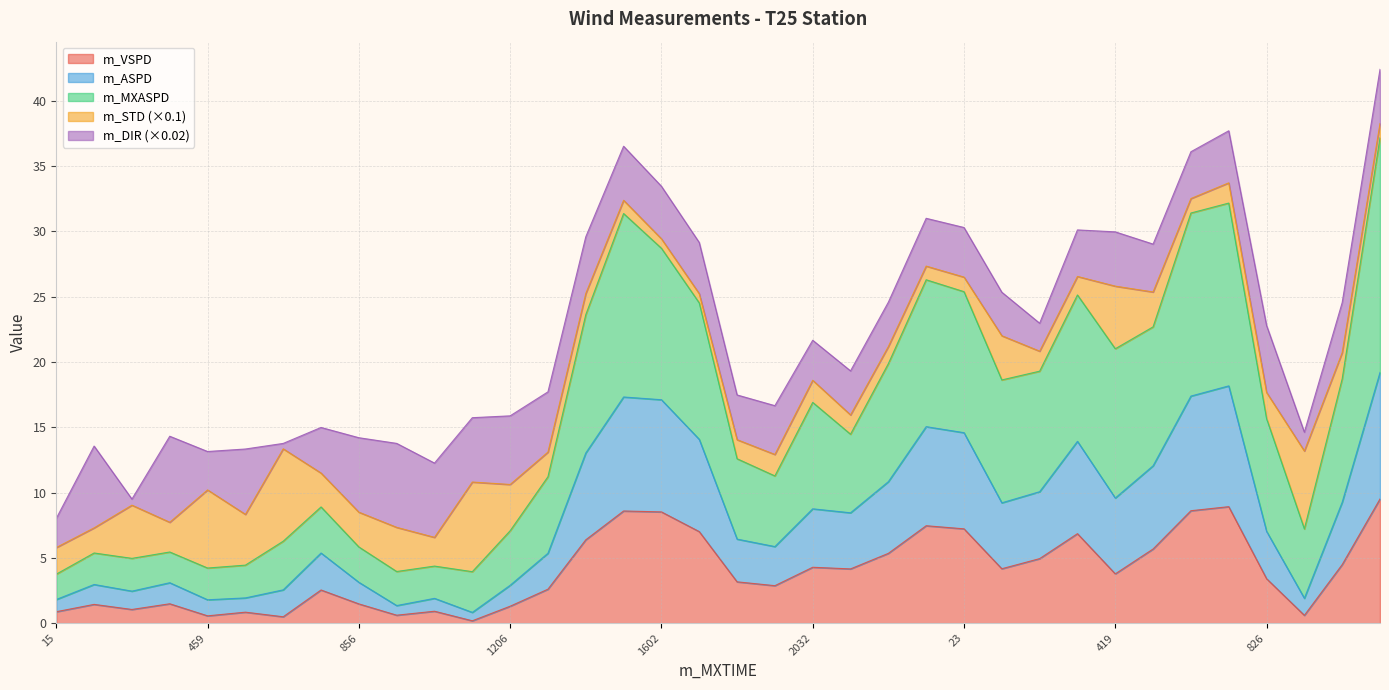

How many lines are shown in the chart?

5